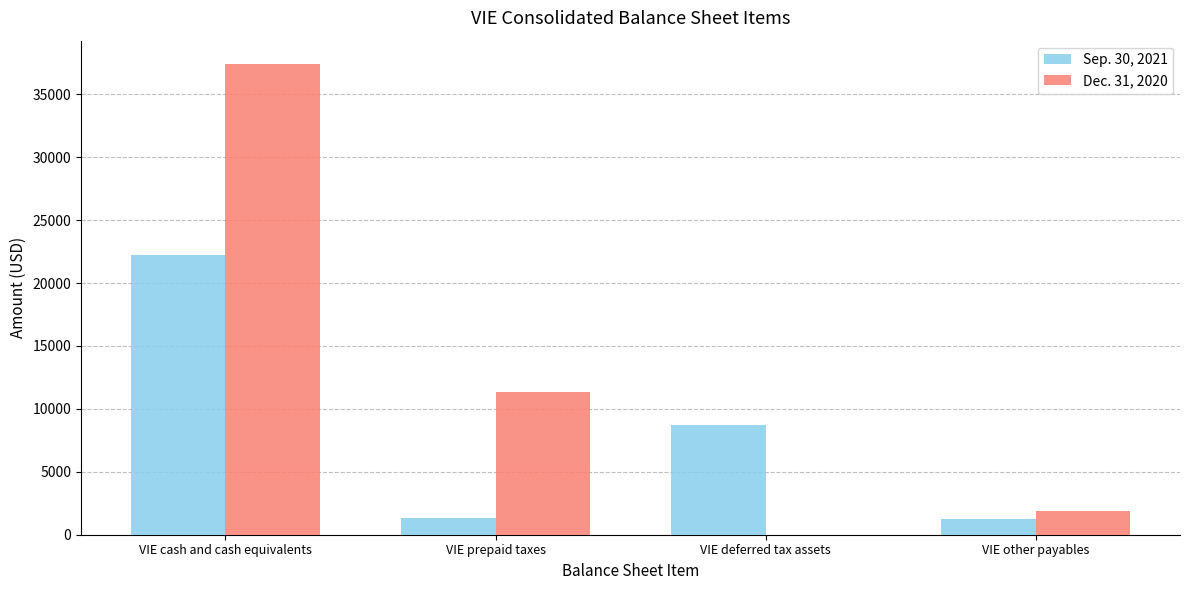

At which label does Sep. 30, 2021 reach its peak?

VIE cash and cash equivalents